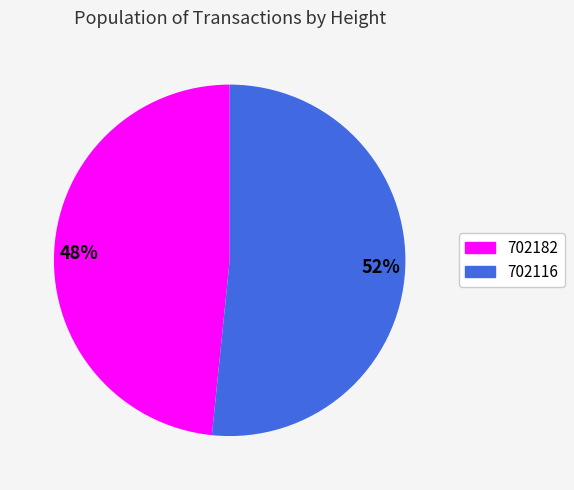

Rank the categories by value from highest to lowest.

52%, 48%